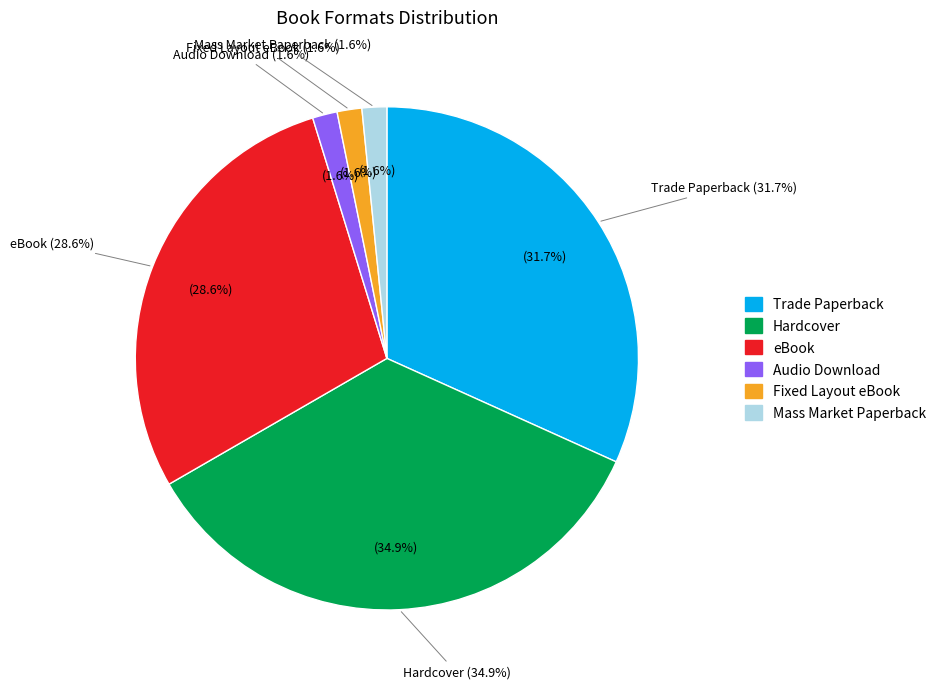

Rank the categories by value from lowest to highest.

Audio Download, Fixed Layout eBook, Mass Market Paperback, eBook, Trade Paperback, Hardcover